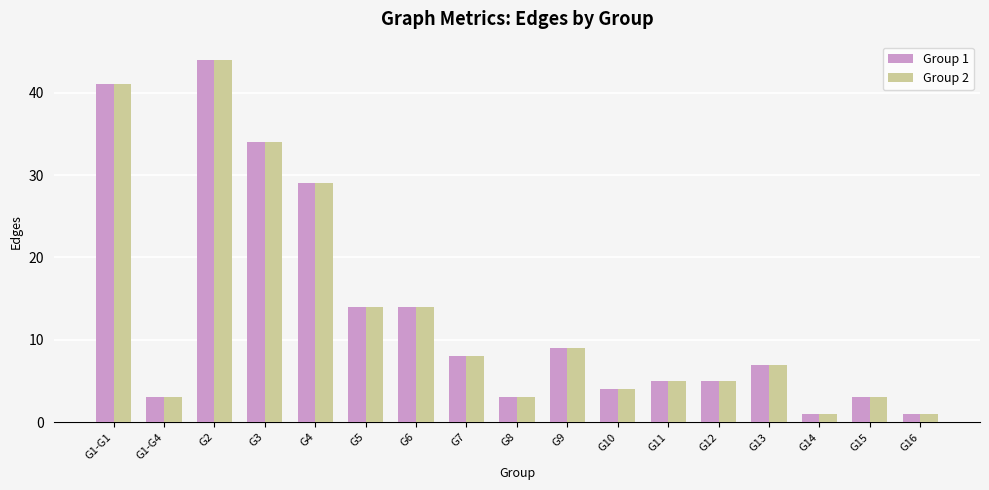

What is the greatest value displayed?

44